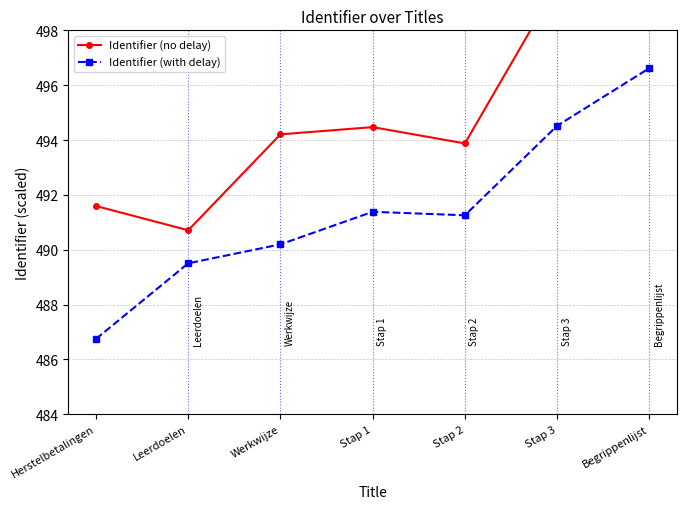

Which category has the lowest value across all series?

Herstelbetalingen